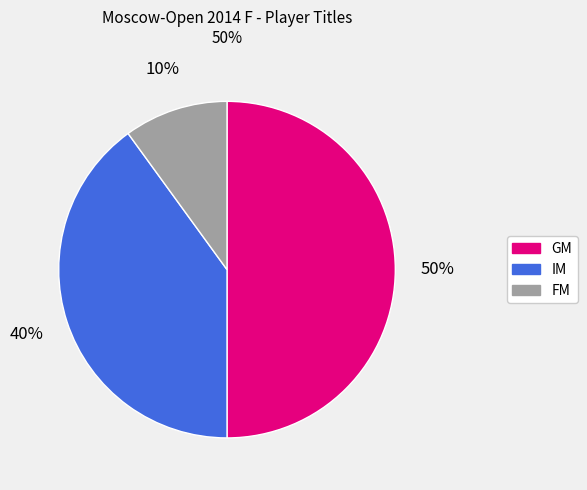

Does FM account for over 50% of the chart?

No